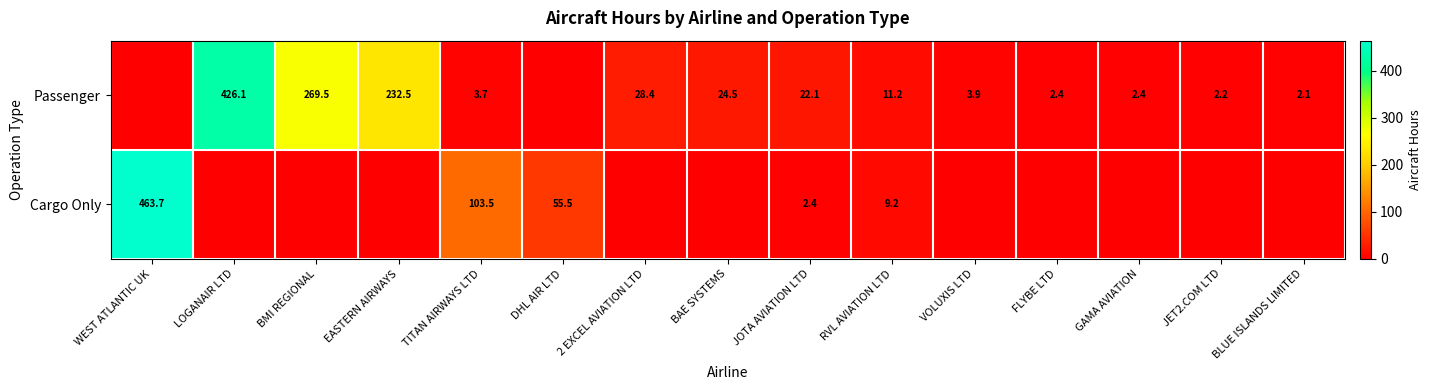

Is it true that Cargo Only equals 2.4 at JOTA AVIATION LTD?

True